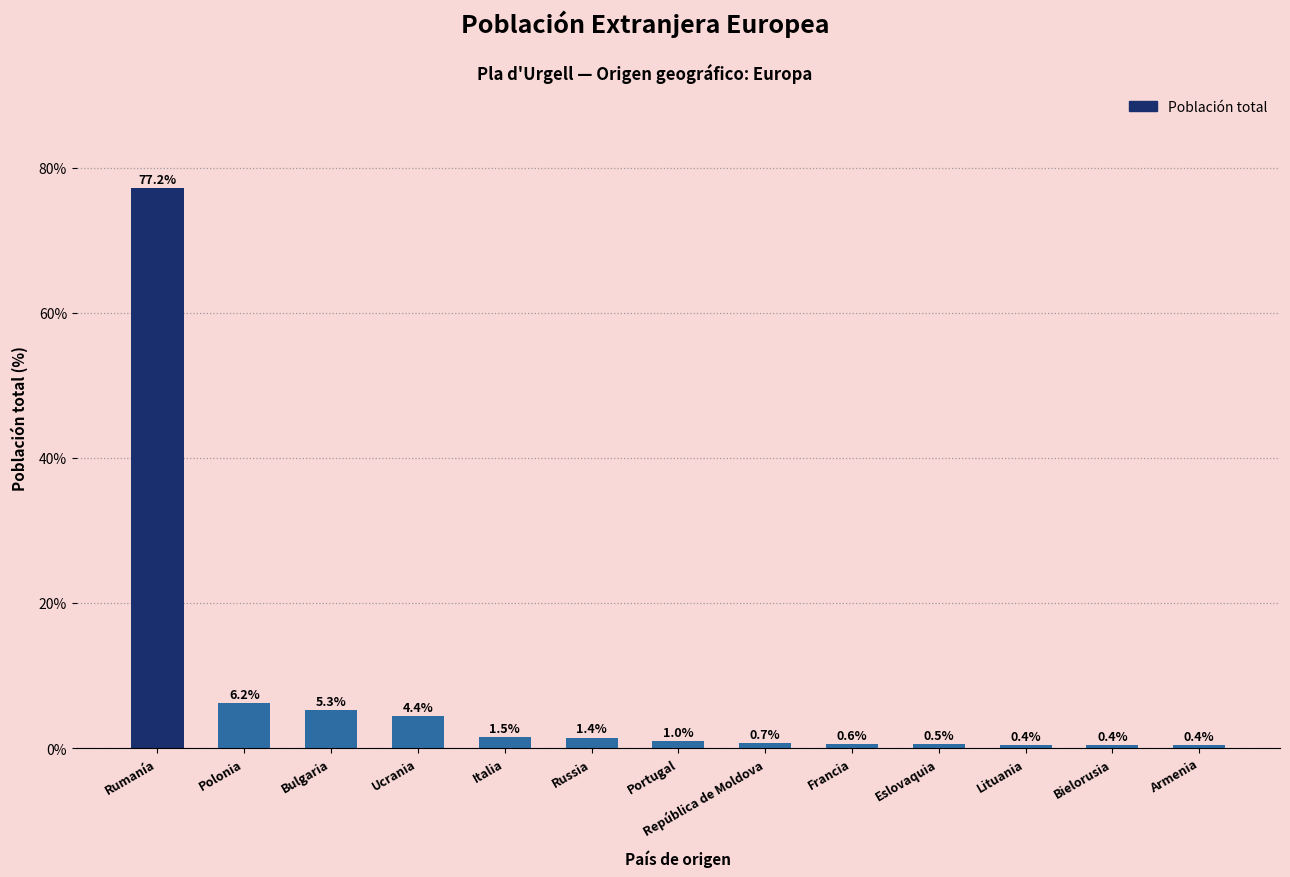

What is the label of the 8th bar from the right?

Russia